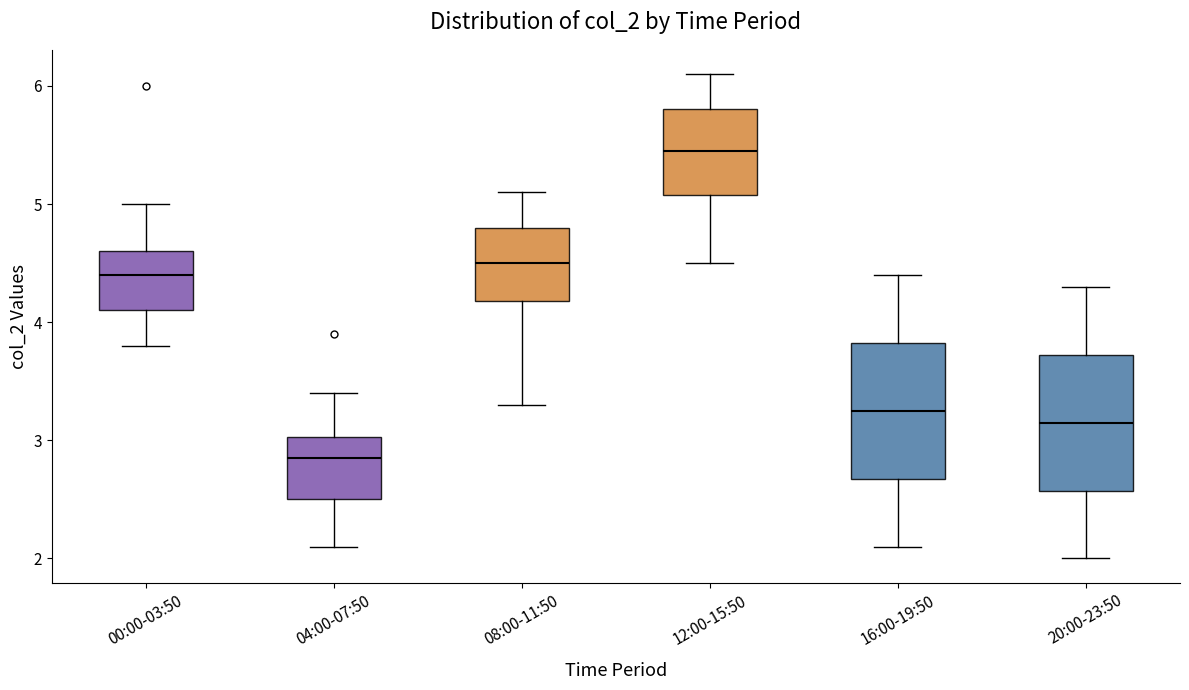

Which box's median line is the highest?

12:00-15:50